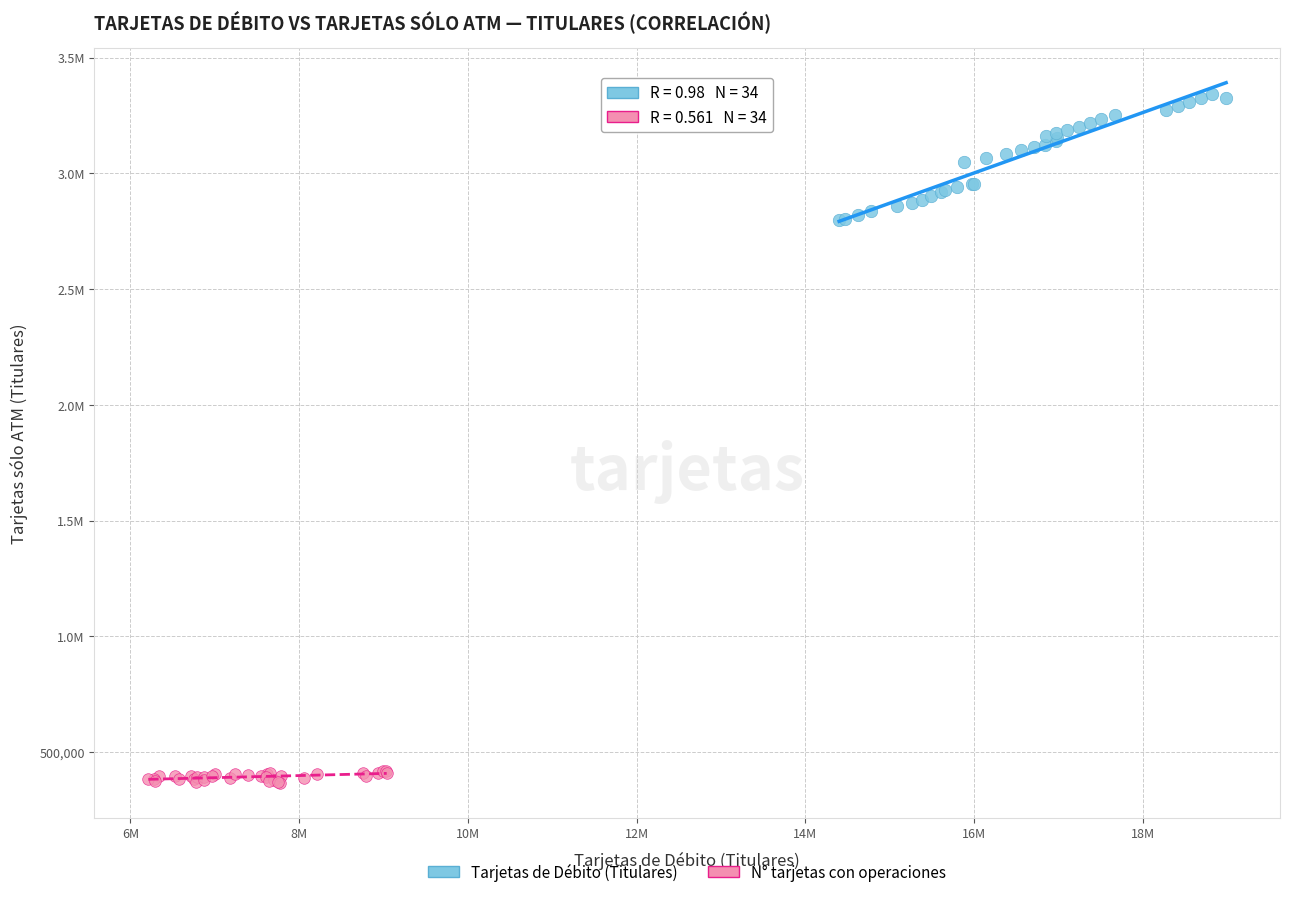

What are all the series names shown in the legend?

Tarjetas de Débito (Titulares), N° tarjetas con operaciones